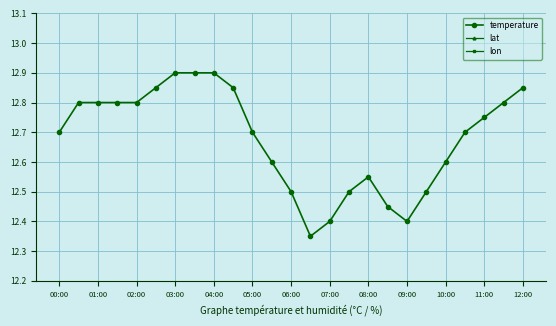

Is it true that temperature equals 4.6 at 11:00?

False